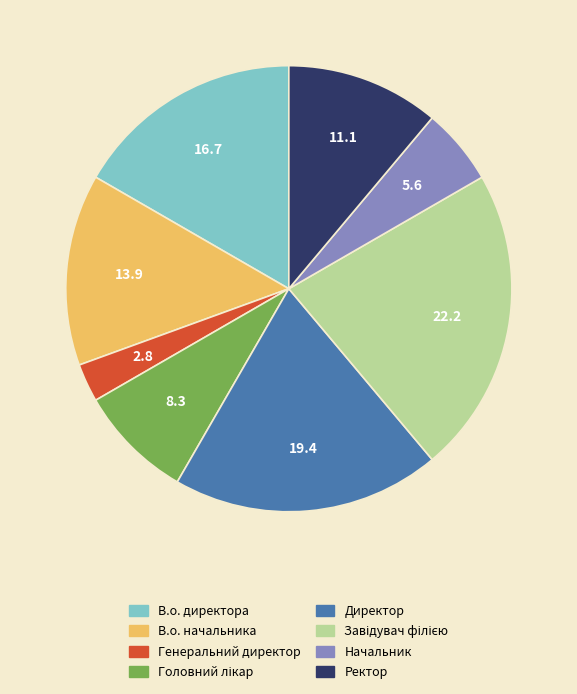

Which category has the smallest portion of the pie?

Генеральний директор